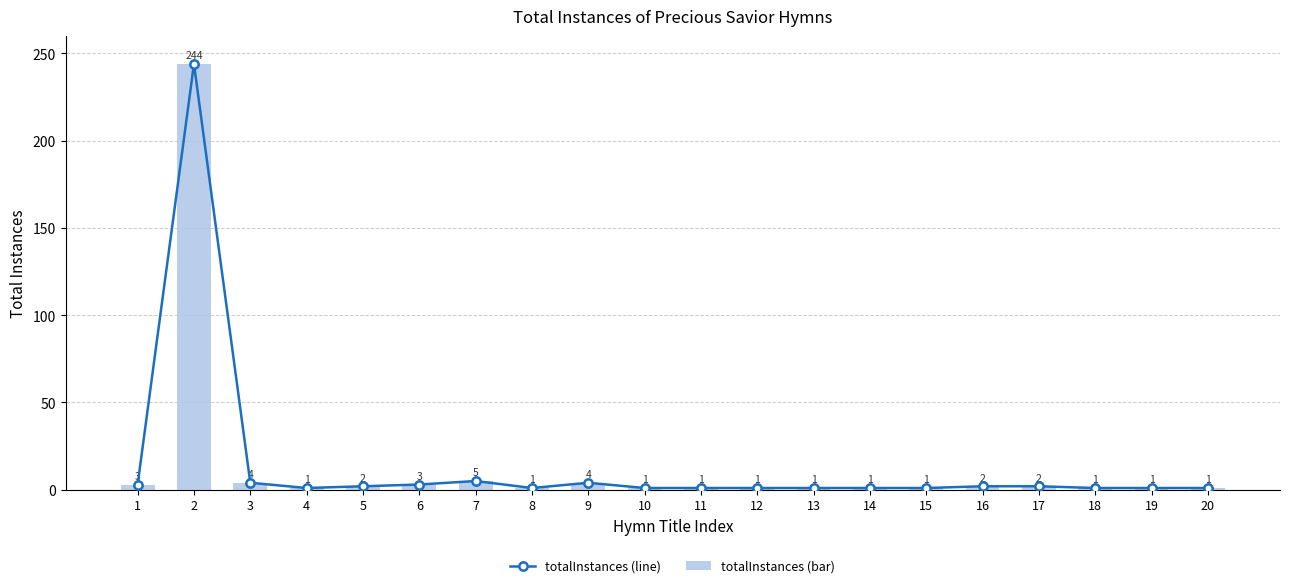

Reading left to right, transcribe all the data shown in this chart.

totalInstances (line): 3	244	4	1	2	3	5	1	4	1	1	1	1	1	1	2	2	1	1	1
totalInstances (bar): 3	244	4	1	2	3	5	1	4	1	1	1	1	1	1	2	2	1	1	1